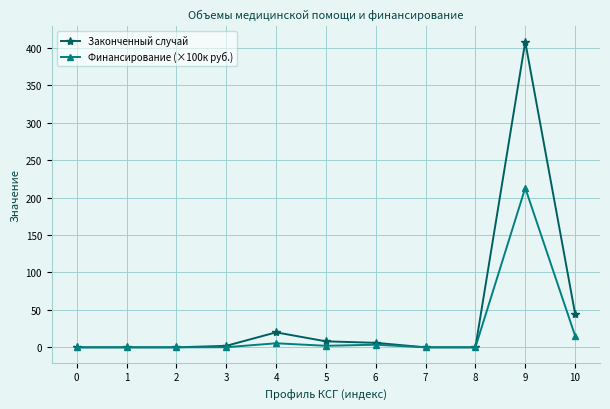

The value of Законченный случай at 4 is 20.0. True or false?

True